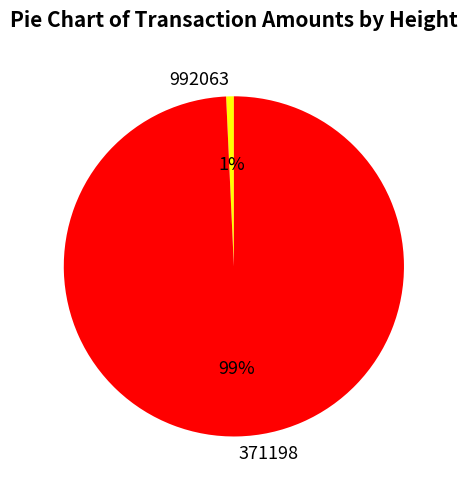

Is it true that 371198 is 99% of the pie?

True